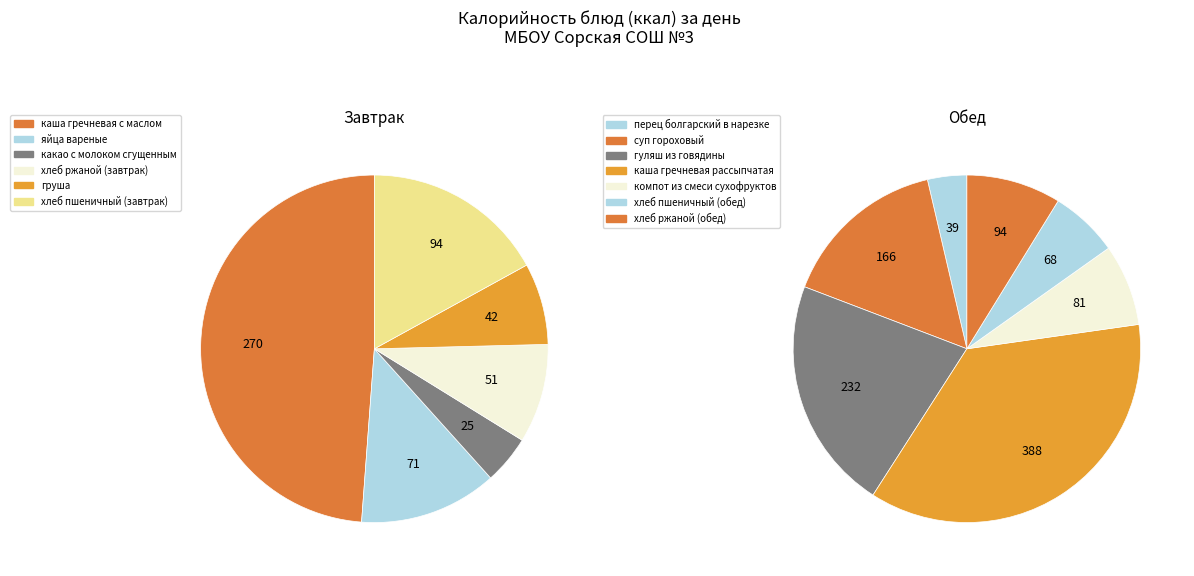

Which category has the biggest portion of the pie?

каша гречневая рассыпчатая